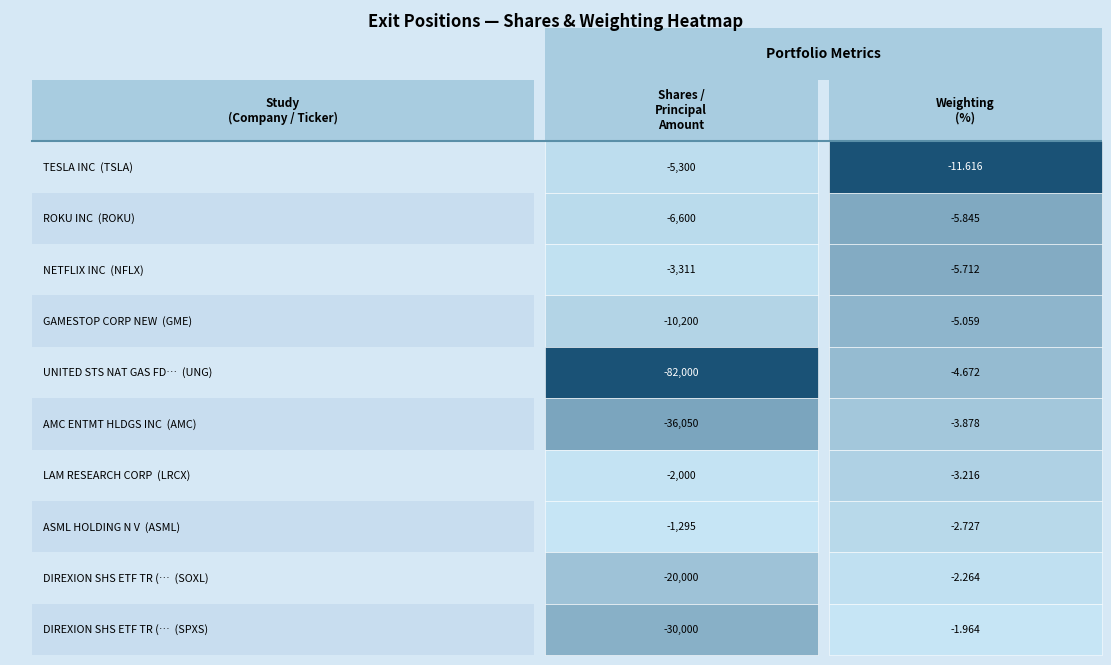

How many data points in Shares / Principal Amount are above -6600?

4